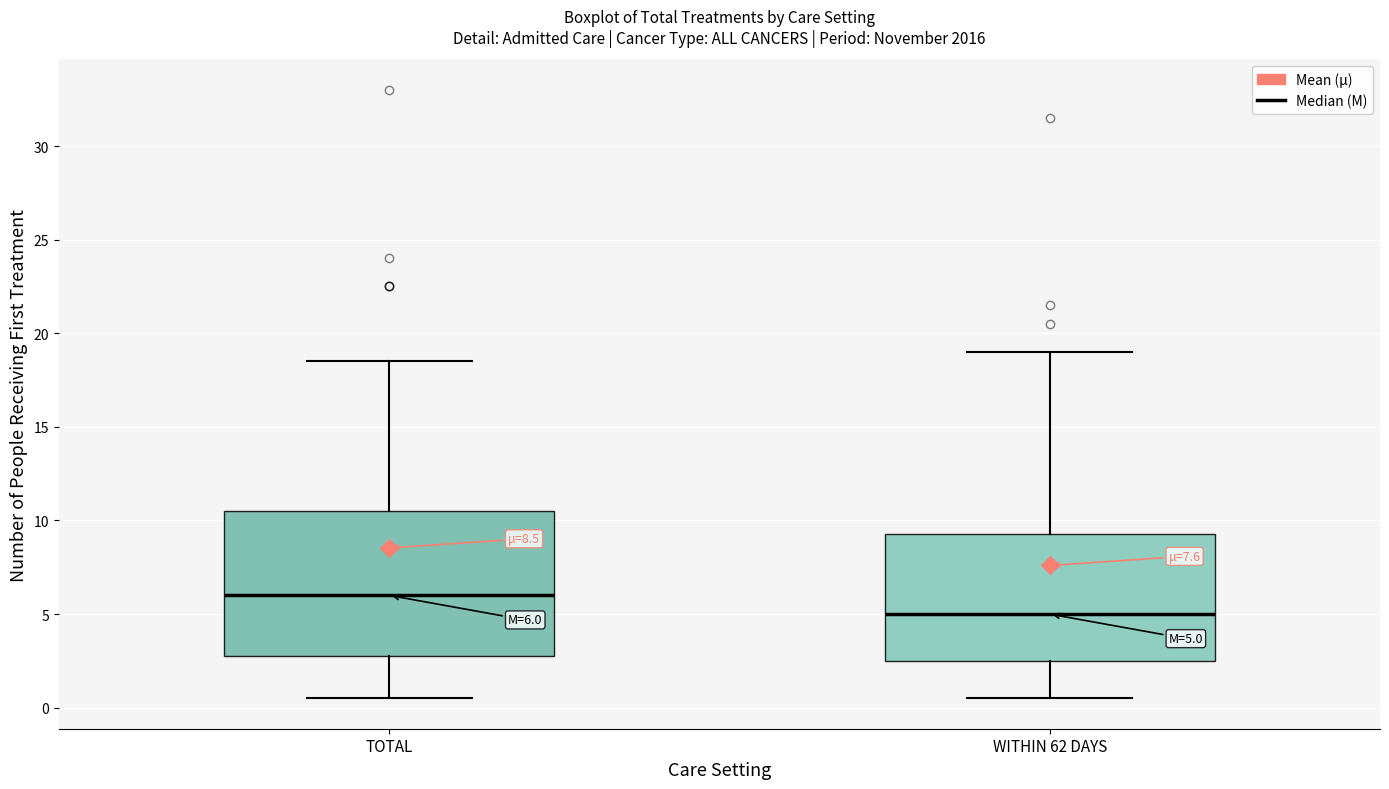

Which box has the highest median line?

TOTAL